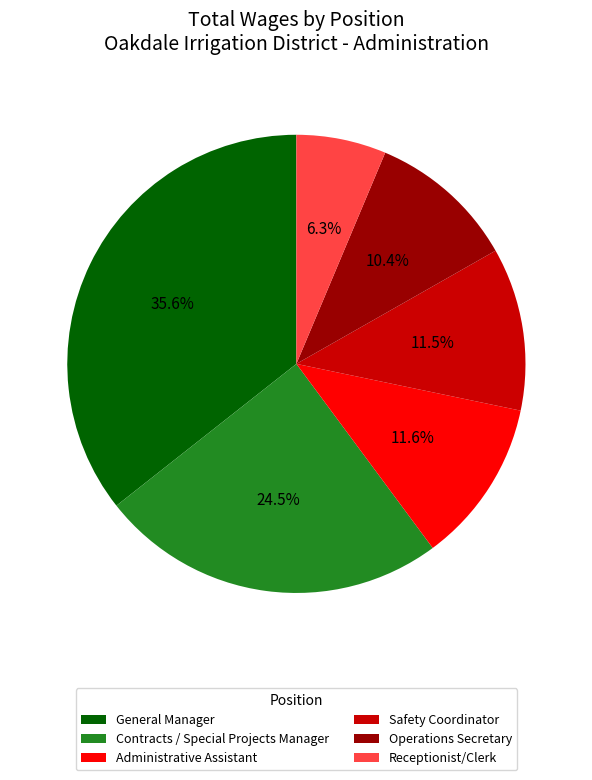

Is the sum of Operations Secretary and Safety Coordinator greater than half?

No